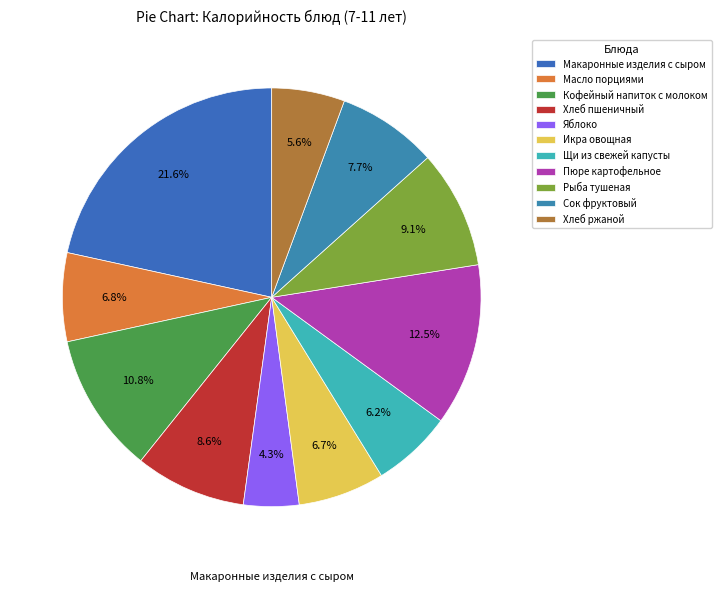

What percentage is the Макаронные изделия с сыром slice, to the nearest percent?

22%